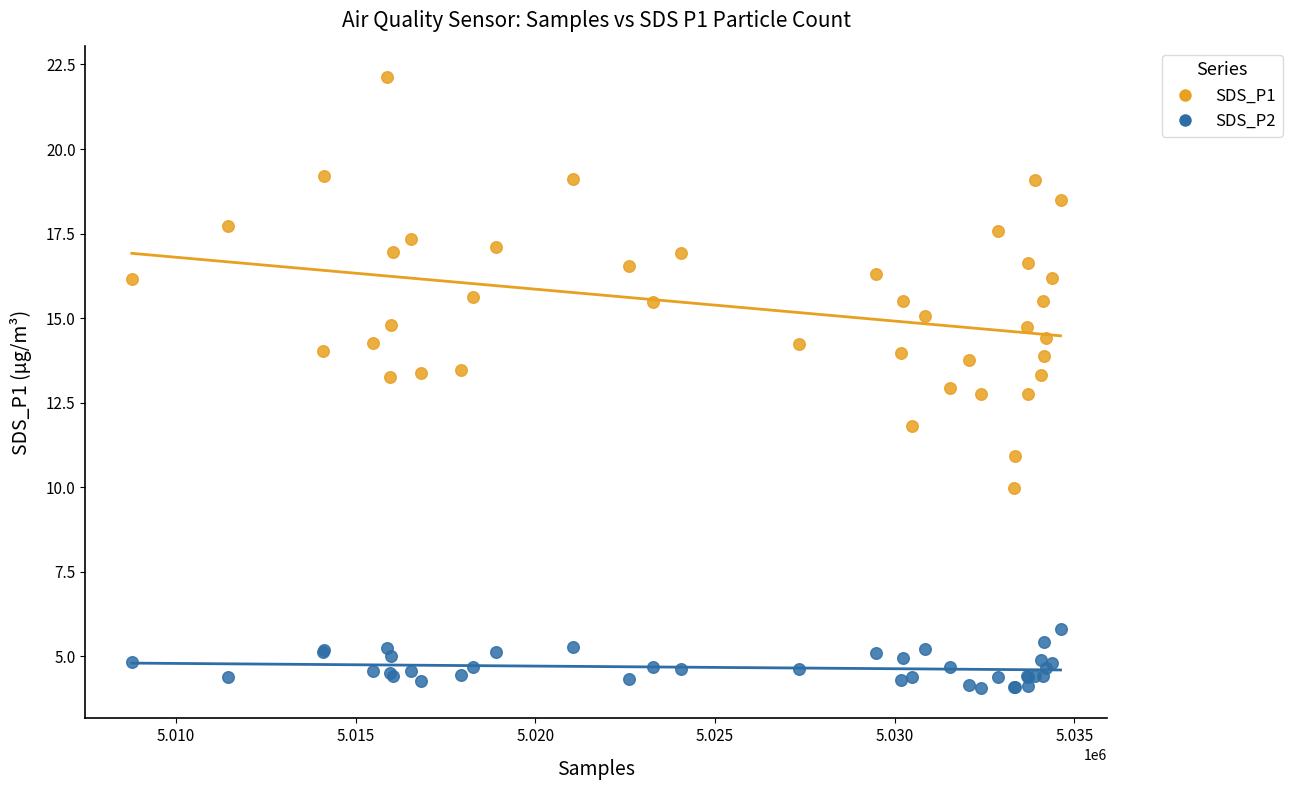

Which series reaches the minimum Y coordinate?

SDS_P2